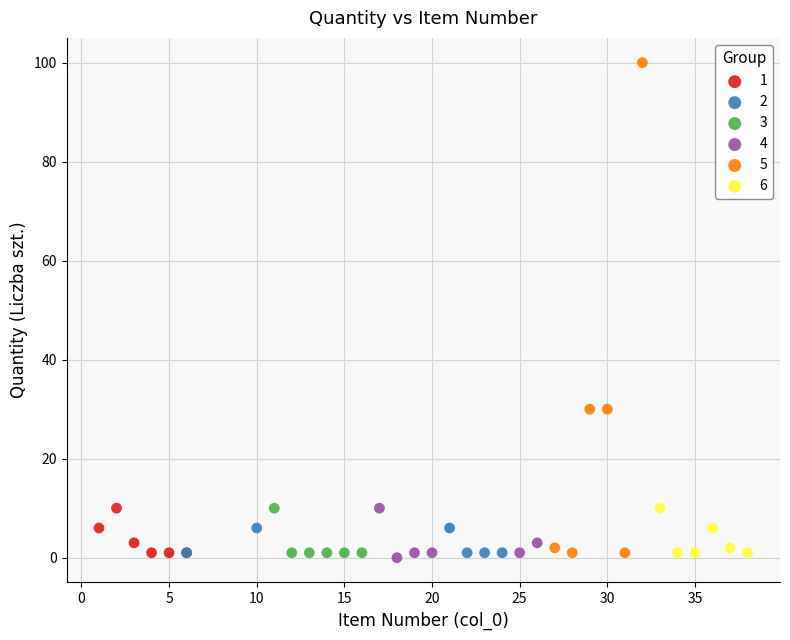

Which series reaches the maximum Y coordinate?

5